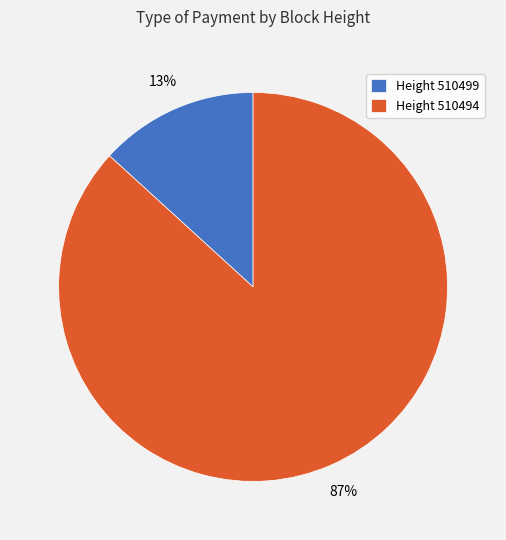

How many segments does this pie chart have?

2